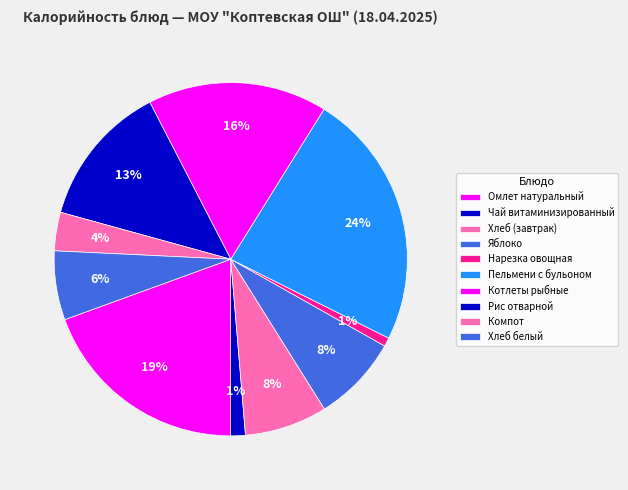

Count the number of slices in the pie.

10